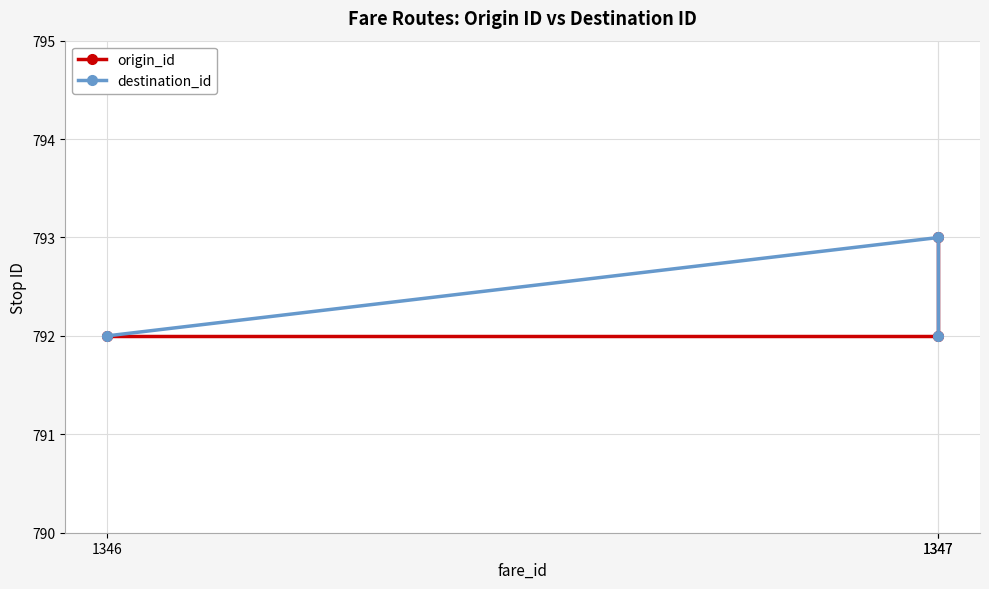

What is the minimum value for destination_id?

792